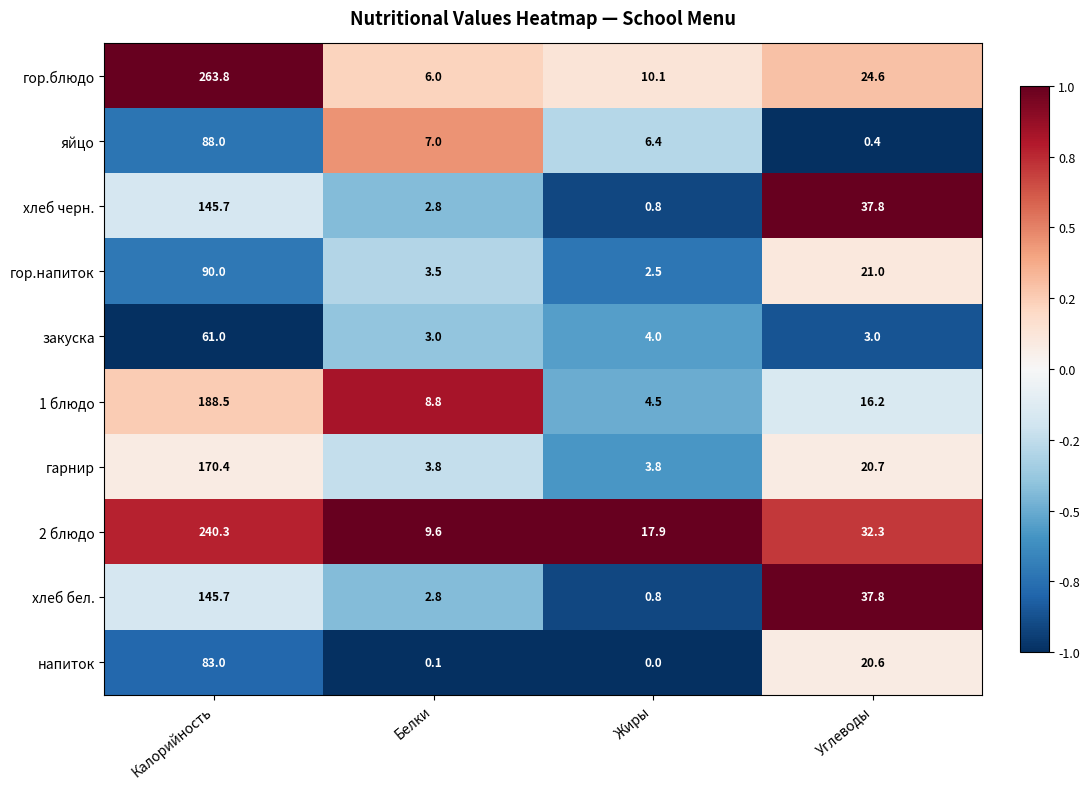

Which series has the largest range (max minus min)?

гор.блюдо